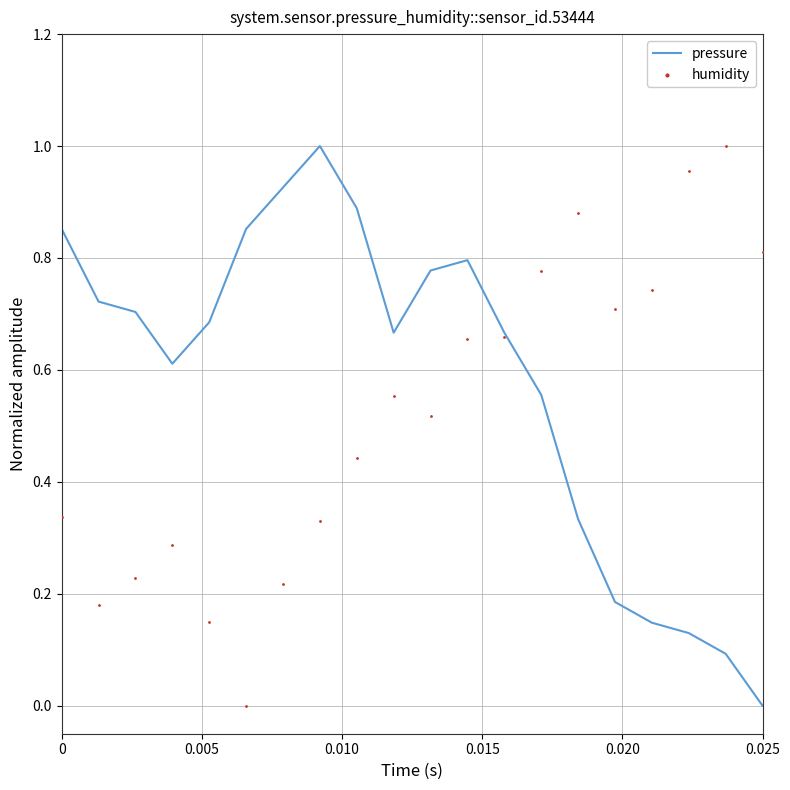

At how many categories does at least one series exceed 0?

20